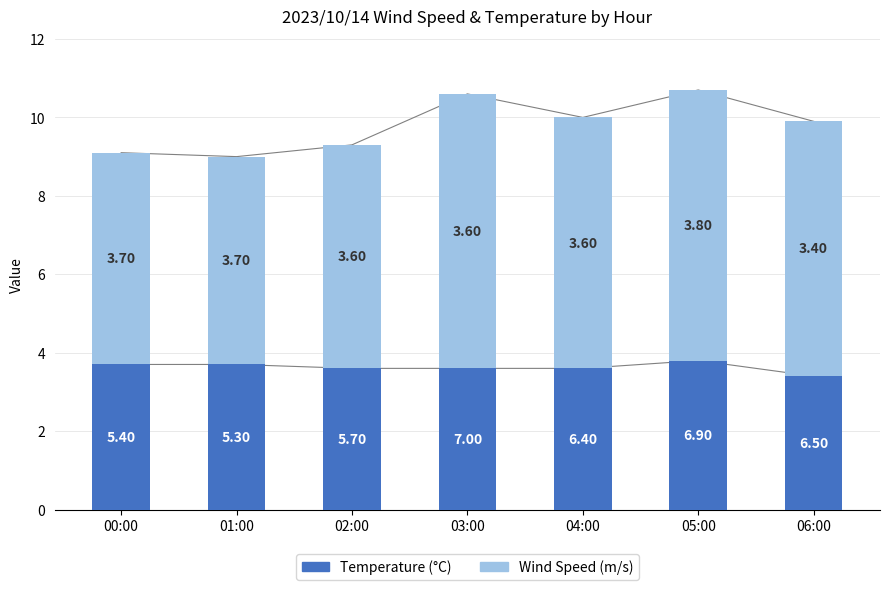

At how many categories does at least one series exceed 5?

7